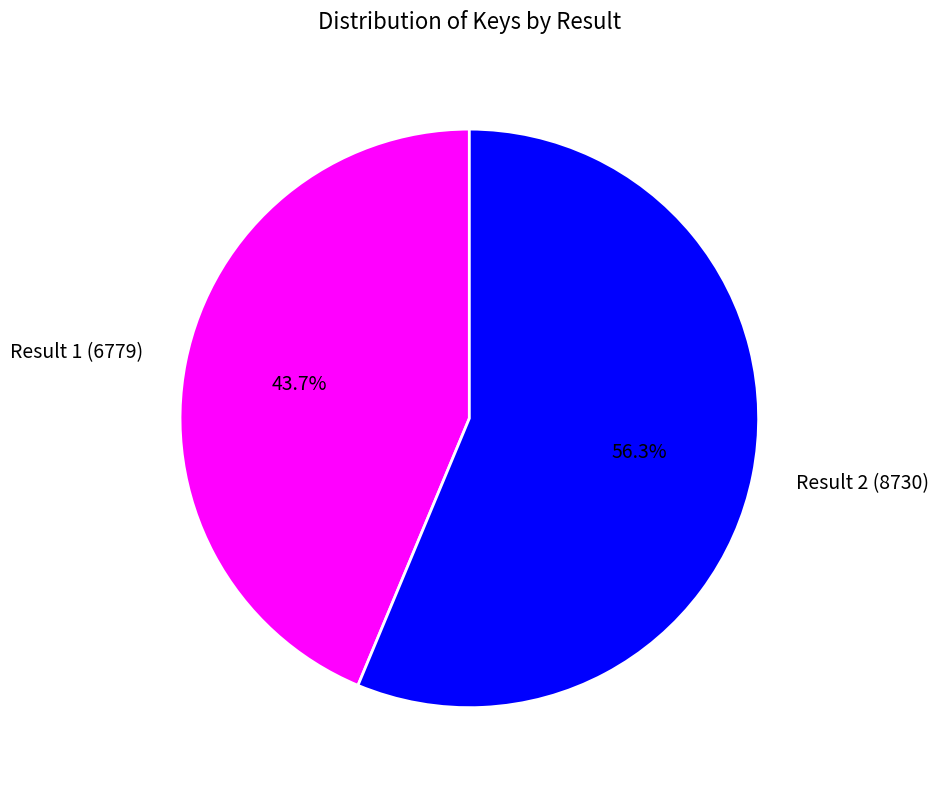

The Result 1 (6779) slice represents 44% of the pie. True or false?

True